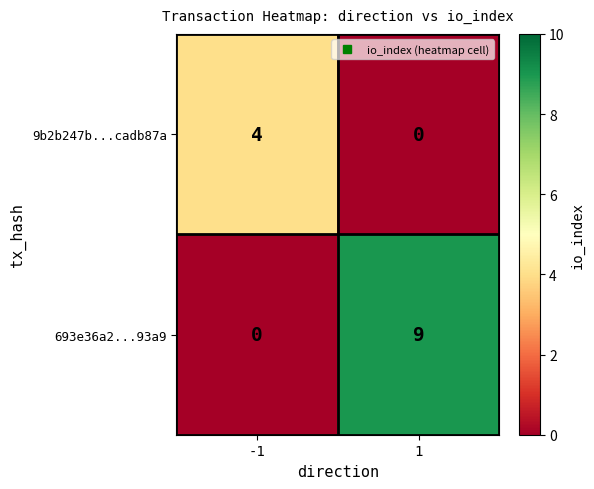

What is the difference between the maximum and minimum values in the 9b2b247b...cadb87a series?

4